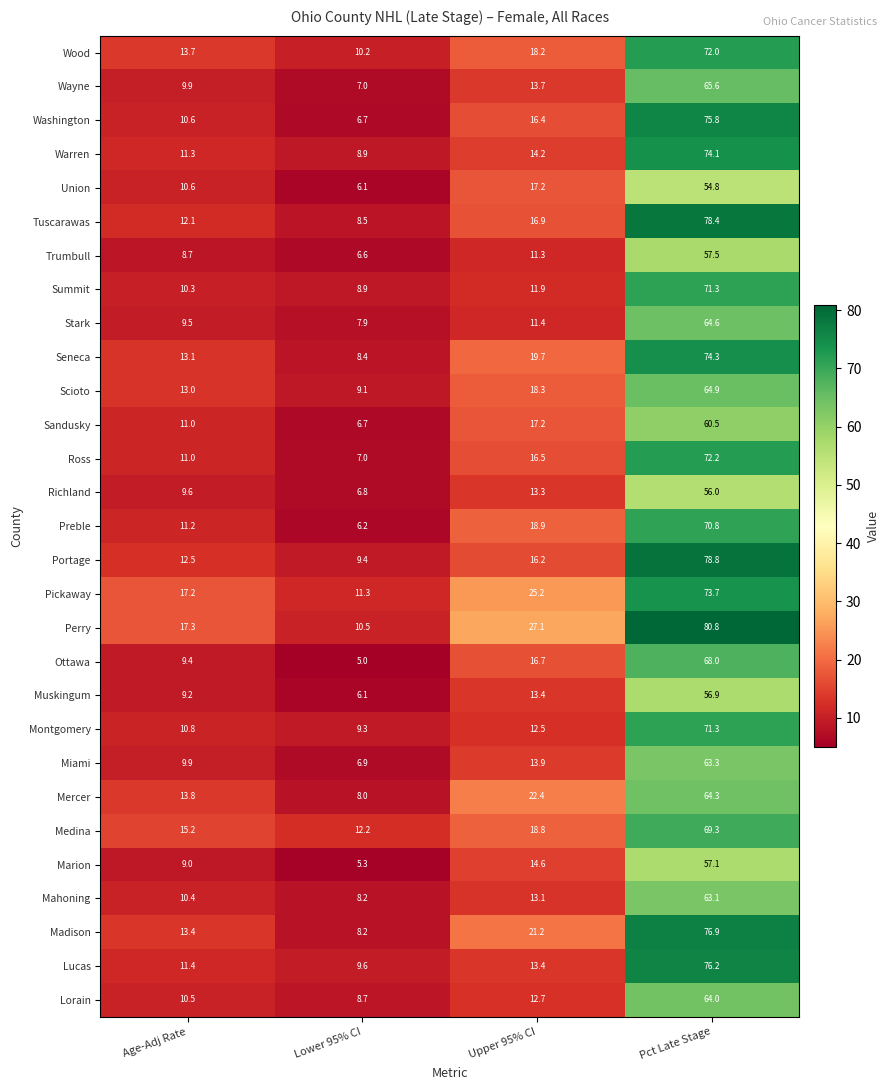

Which series has the widest spread of values?

Perry